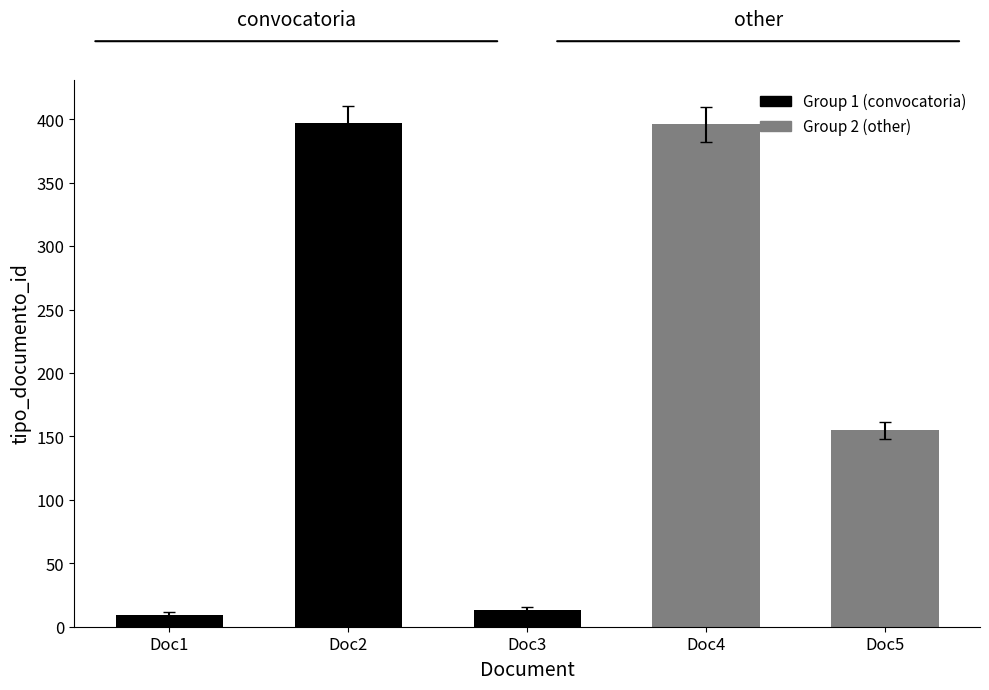

Are the bars grouped side by side (vs. stacked)?

No